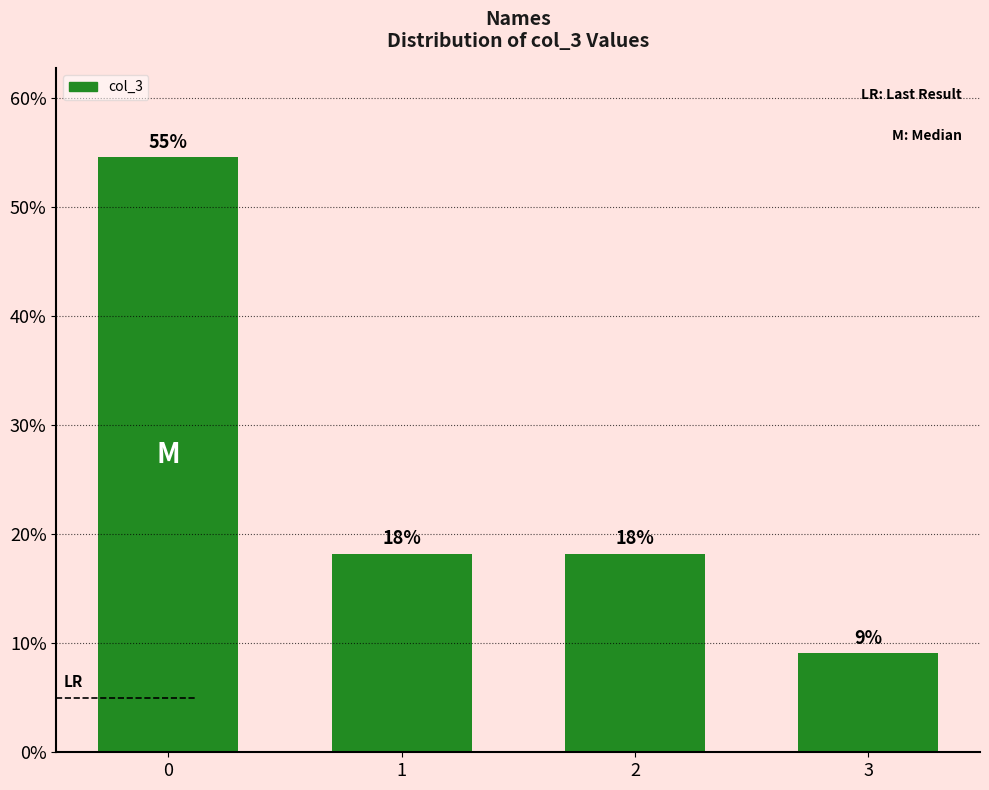

Rank the categories by value from highest to lowest.

0, 1, 2, 3